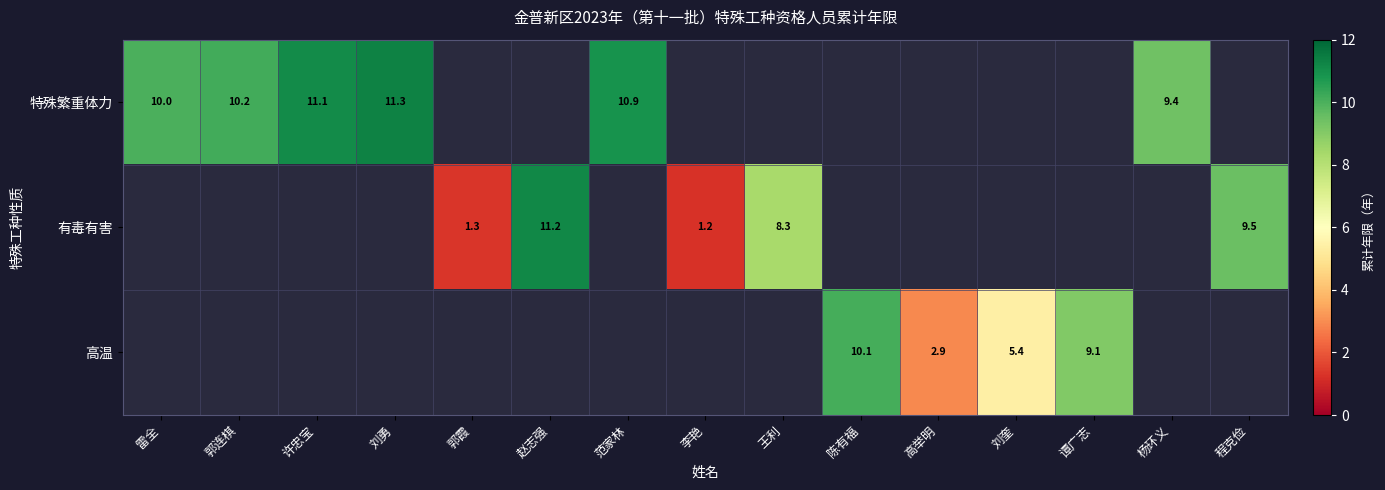

The value of 特殊繁重体力 at 范家林 is 4.7. True or false?

False